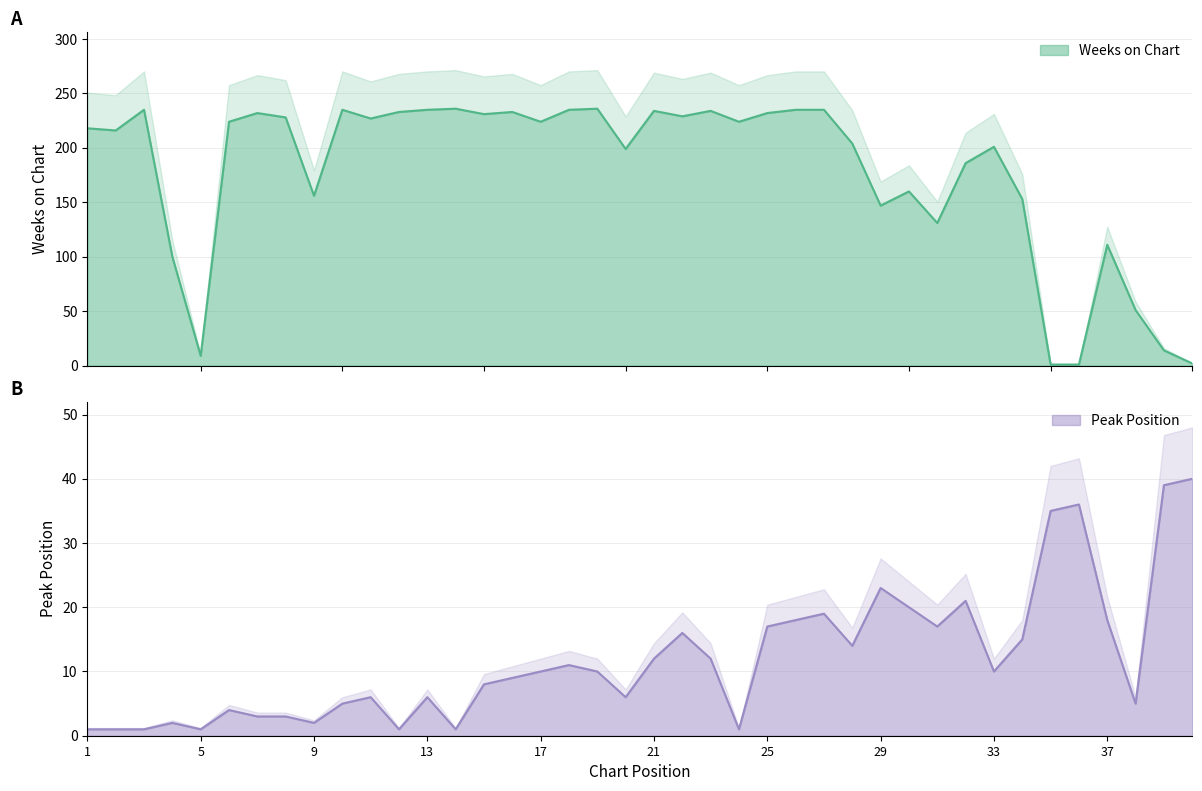

Reading left to right, extract all data points from this chart.

Weeks on Chart: 218	216	235	100	9	224	232	228	156	235	227	233	235	236	231	233	224	235	236	199	234	229	234	224	232	235	235	204	147	160	131	186	201	153	1	1	111	51	14	2
Peak Position: 1	1	1	2	1	4	3	3	2	5	6	1	6	1	8	9	10	11	10	6	12	16	12	1	17	18	19	14	23	20	17	21	10	15	35	36	18	5	39	40